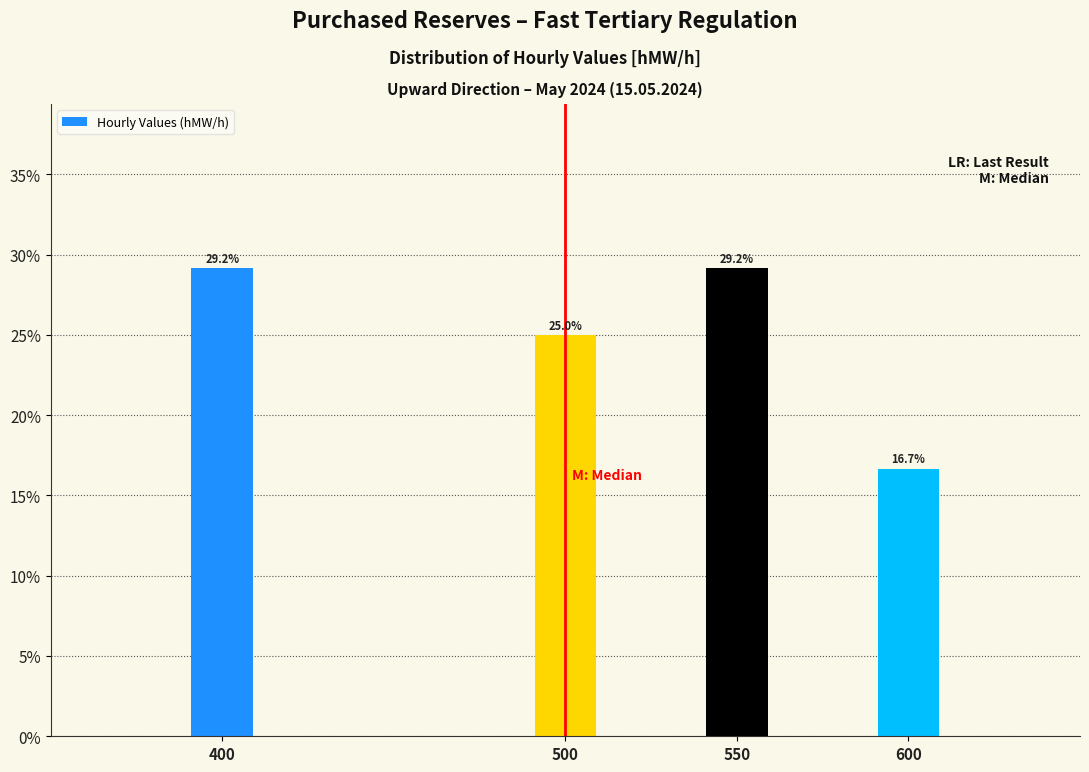

Reading left to right, extract all data points from this chart.

29.2	25.0	29.2	16.7